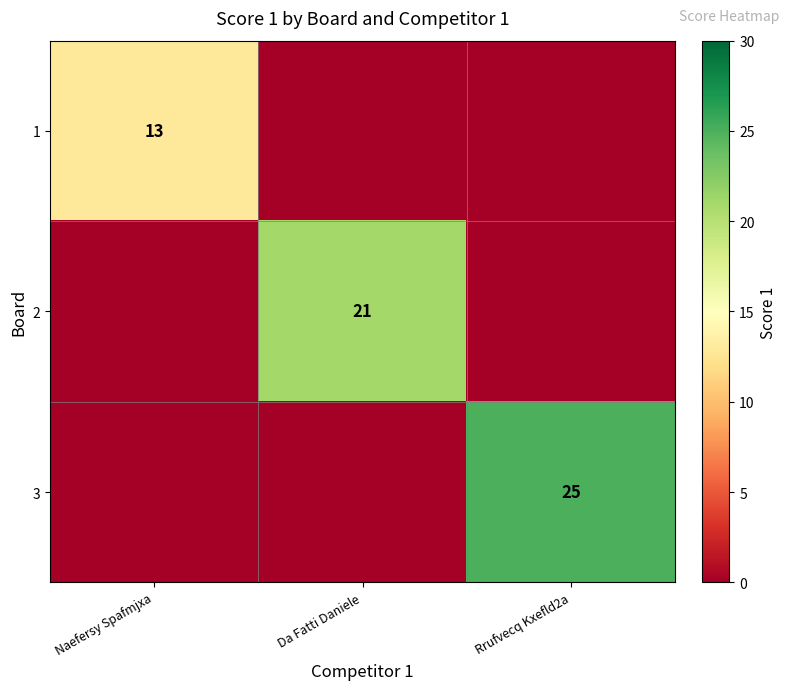

True or false: 3 has a value of 34 at Rrufvecq Kxefld2a.

False